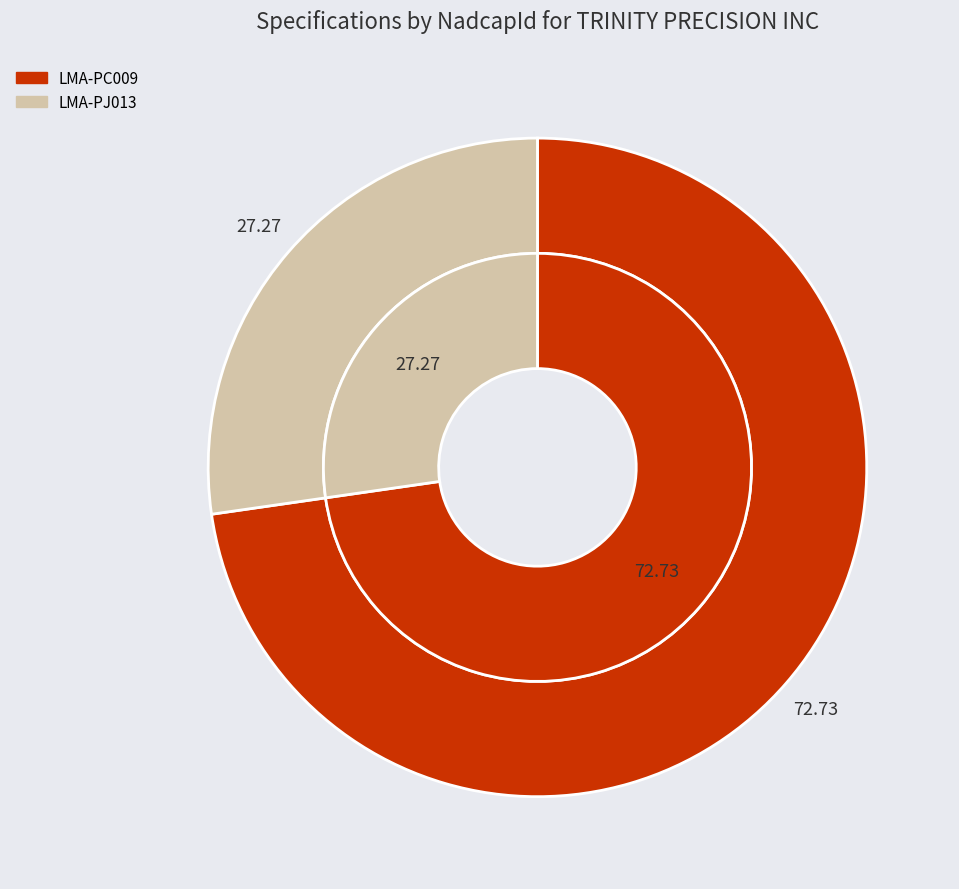

The LMA-PJ013 slice represents 27% of the pie. True or false?

True